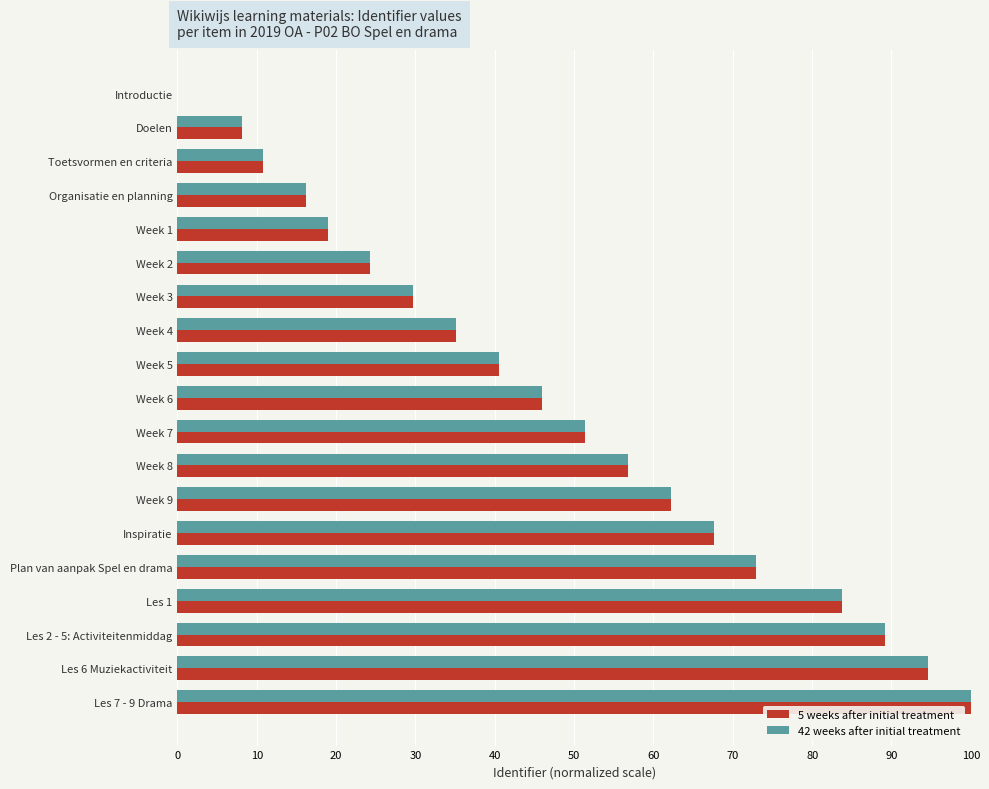

How many positive values does the 5 weeks after initial treatment series have?

18